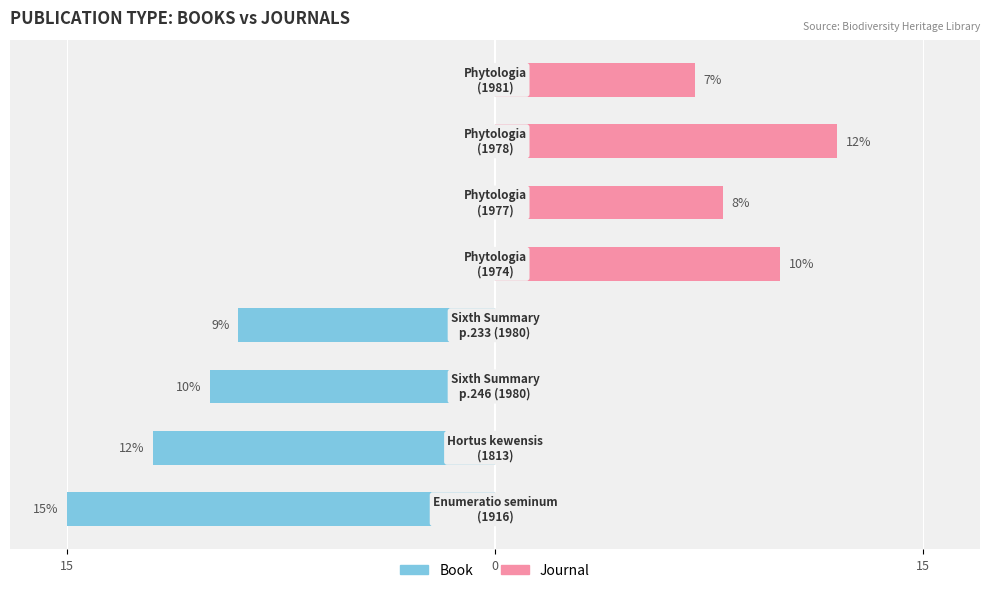

What is the sum of the Journal values at 6 and 4?

22